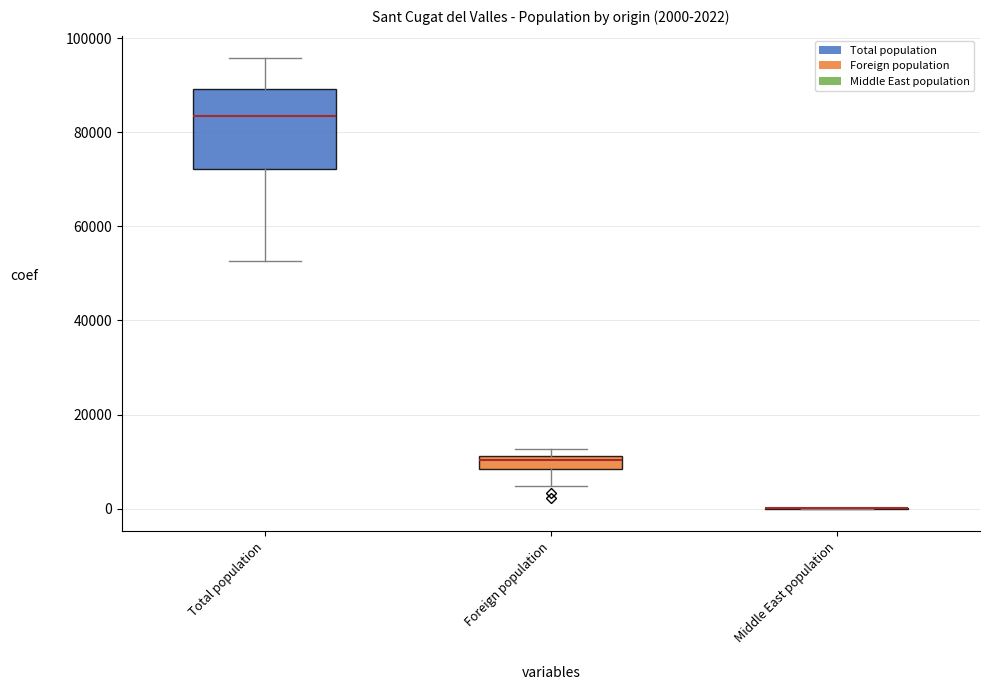

Which box is the tallest, from its lower edge to its upper edge?

Total population